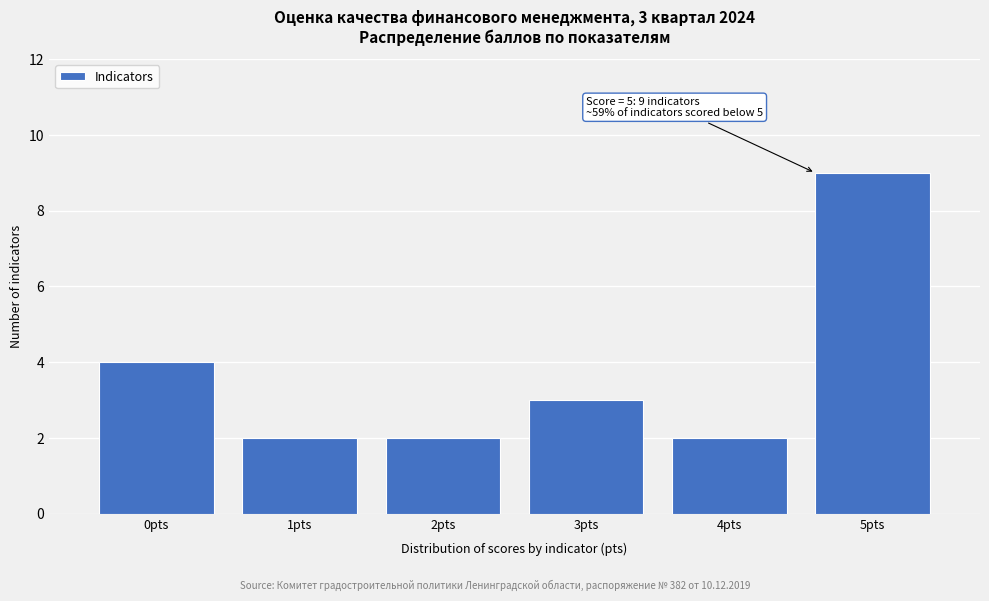

Over which range of the x-axis is the bar tallest?

4.5 to 5.5